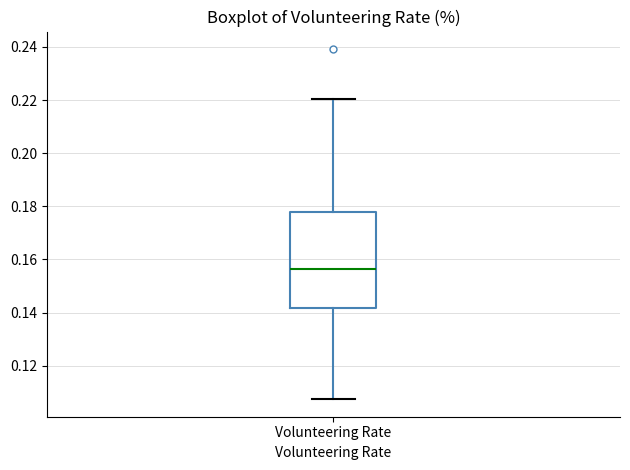

Read this box plot against the y-axis: the position of the median line, the range covered by the box, and the ends of both whiskers. The values are not printed on the chart, so give them approximately, as read against the axis.

median 0.156, box 0.142 to 0.178, whiskers 0.108 to 0.220